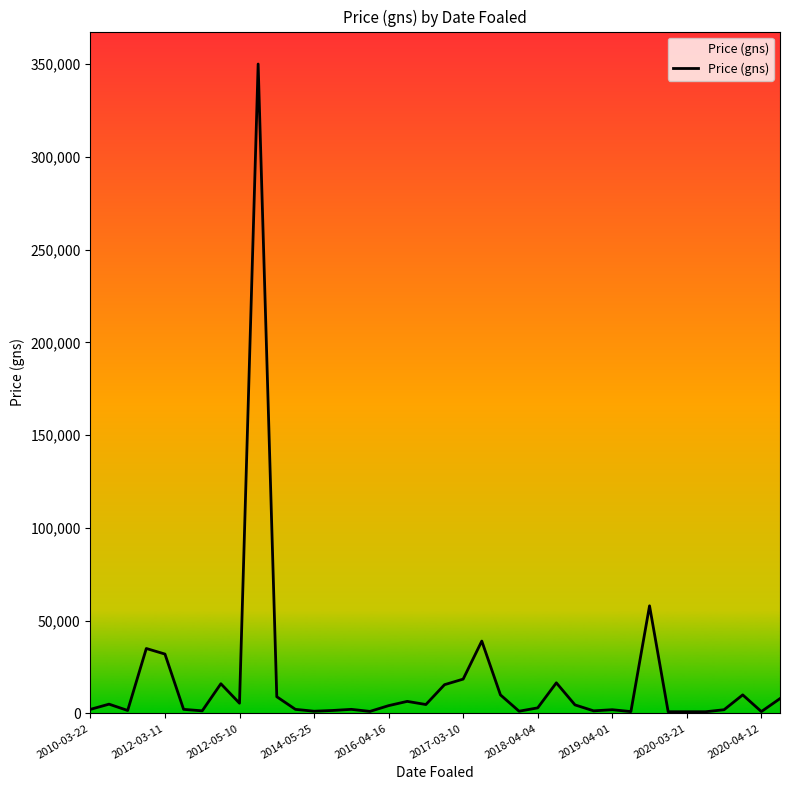

What is the difference between the maximum and minimum values?

349100